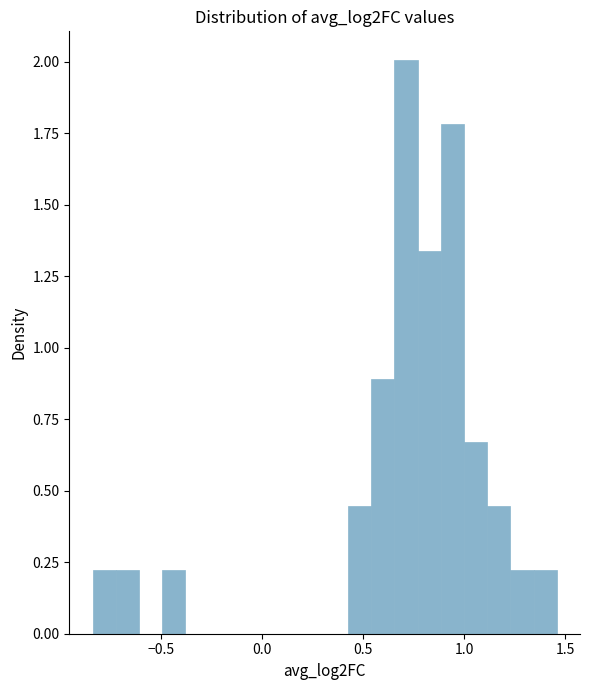

Read against the x-axis, roughly where is the centre of the tallest bar?

0.70